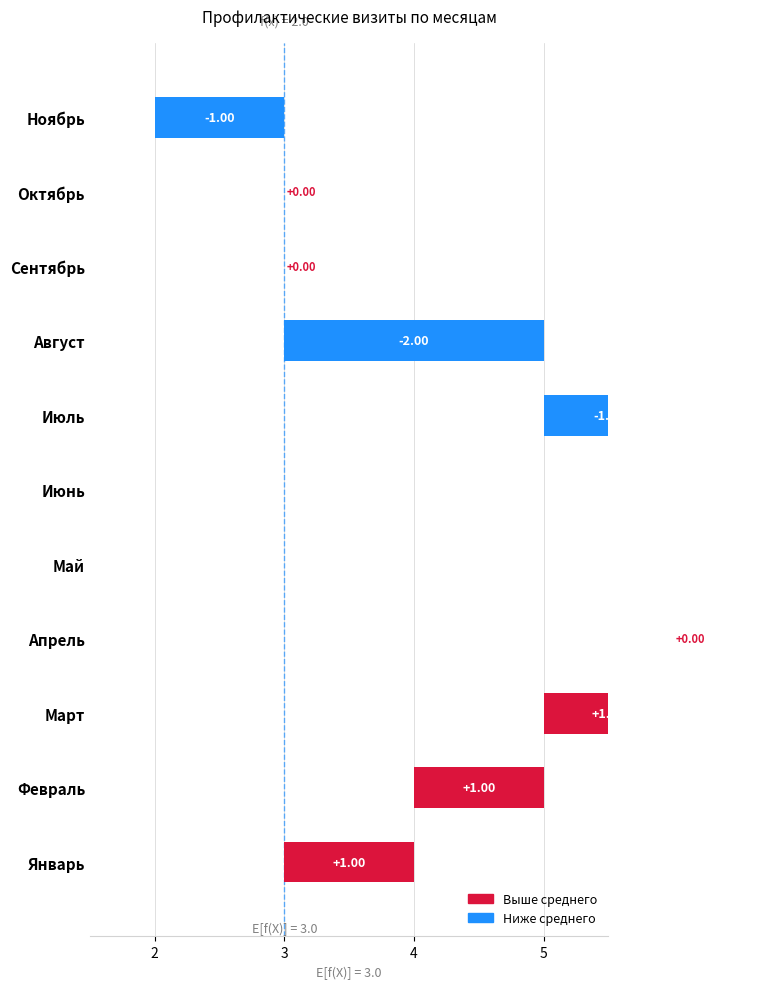

Is it true that the value at Март is 3?

False